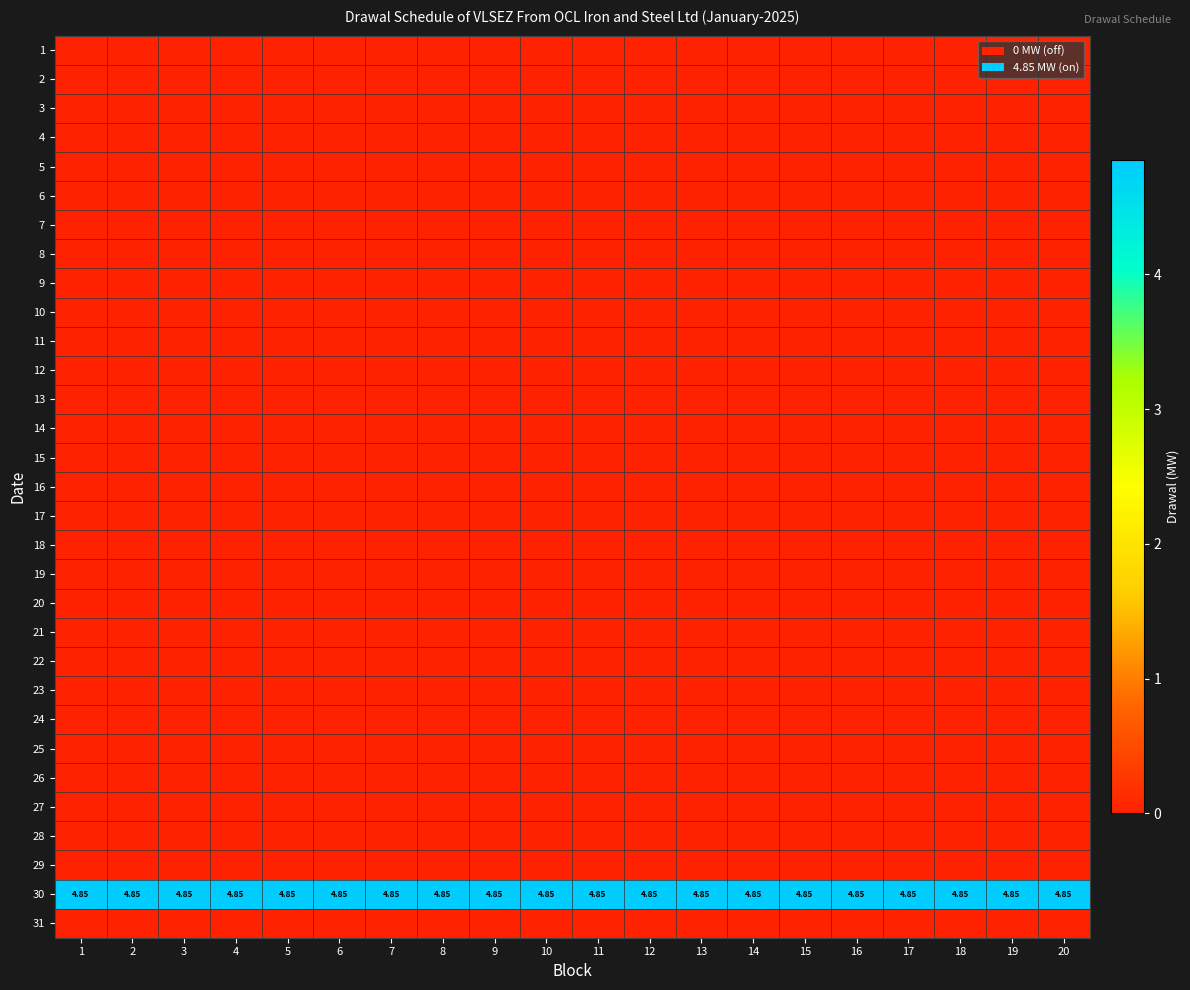

What is the total value across all series at 13?

4.8